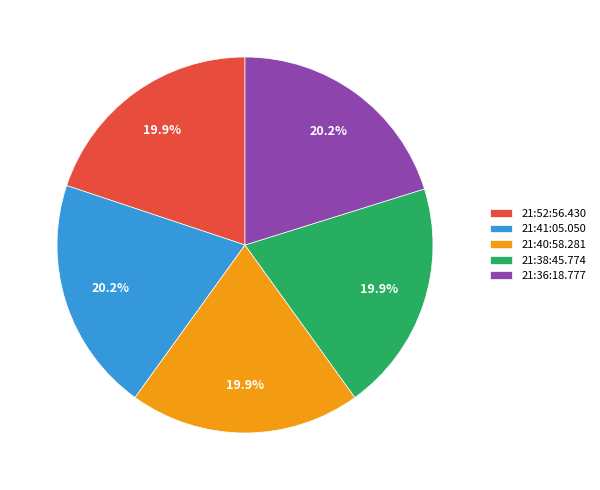

Do 21:36:18.777 and 21:41:05.050 together represent more than half of the pie?

No